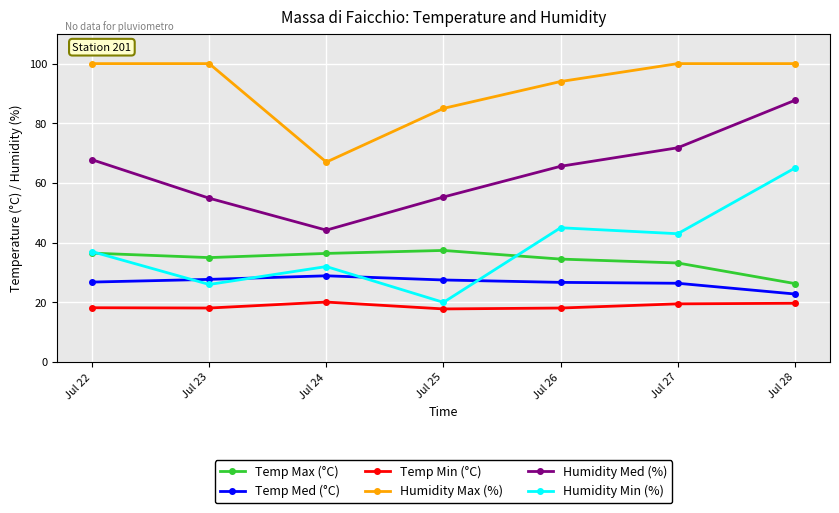

Which series has the largest range (max minus min)?

Humidity Min (%)